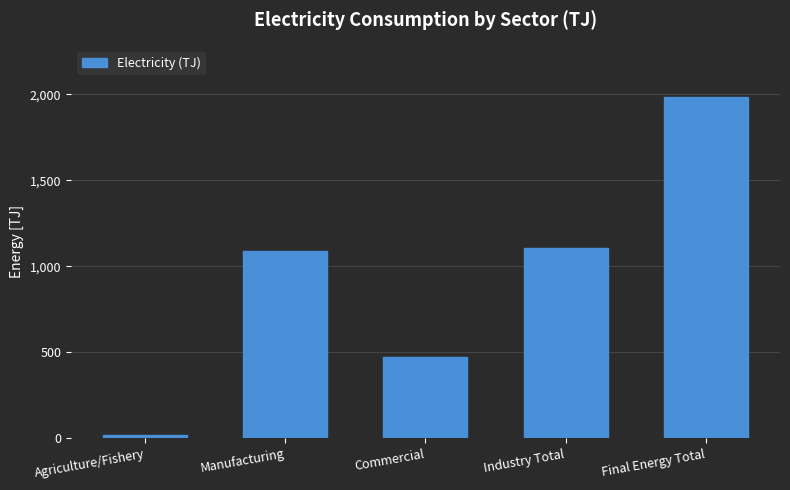

Reading left to right, list all the values displayed in this chart.

Agriculture/Fishery=16.0	Manufacturing=1091.8	Commercial=472.5	Industry Total=1107.8	Final Energy Total=1987.5